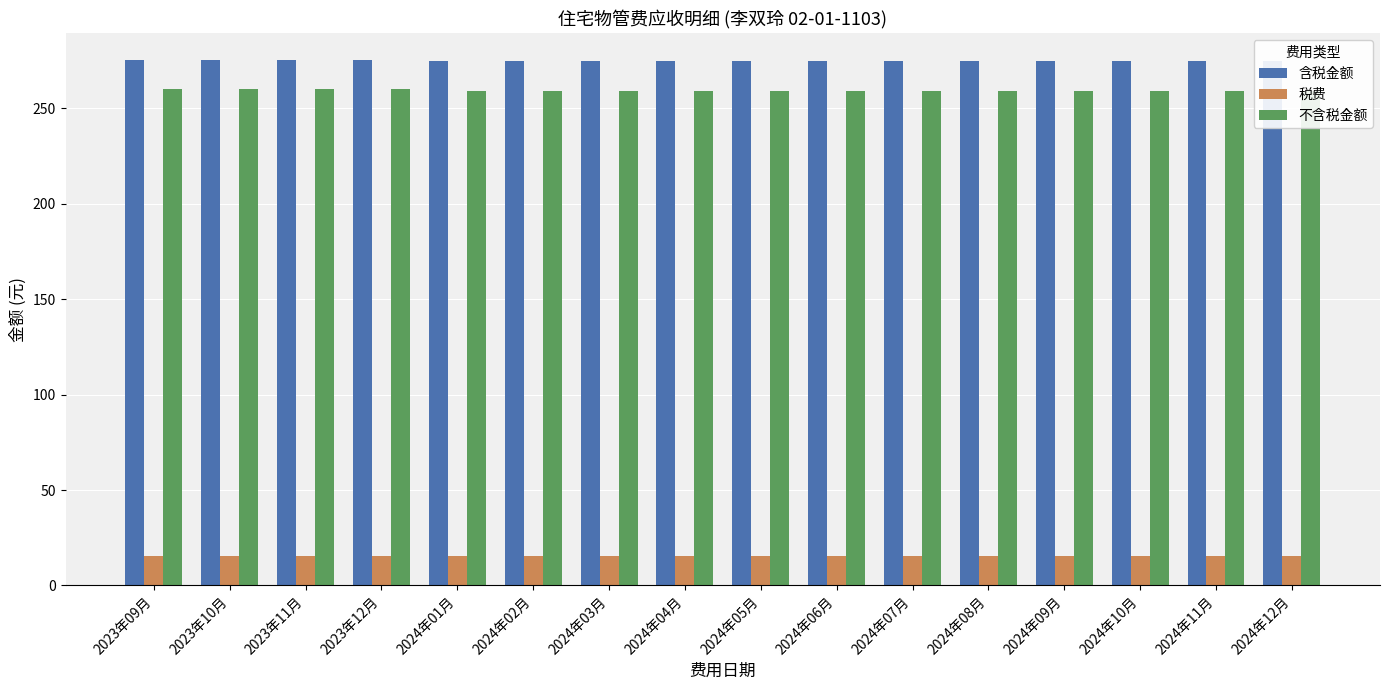

Which series changed the most between 2023年10月 and 2024年04月?

含税金额